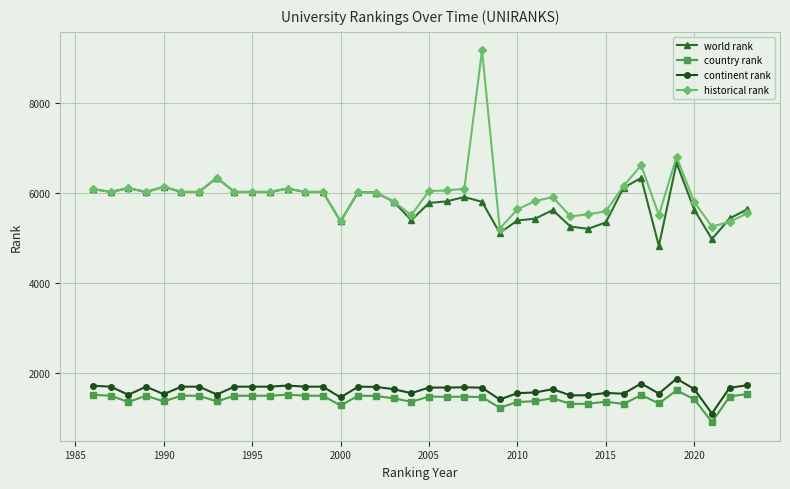

What are all the series names shown in the legend?

world rank, country rank, continent rank, historical rank